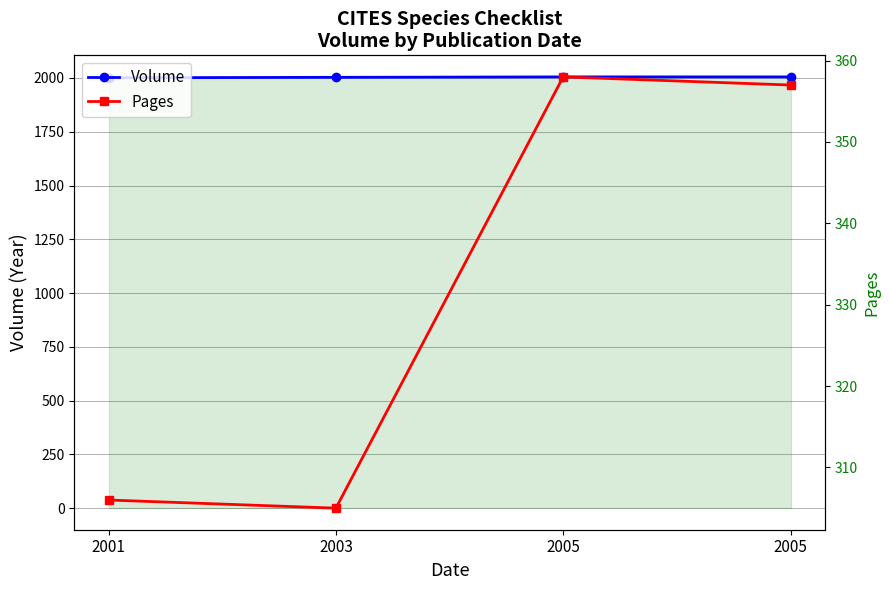

Where is the first local minimum for Pages?

2003